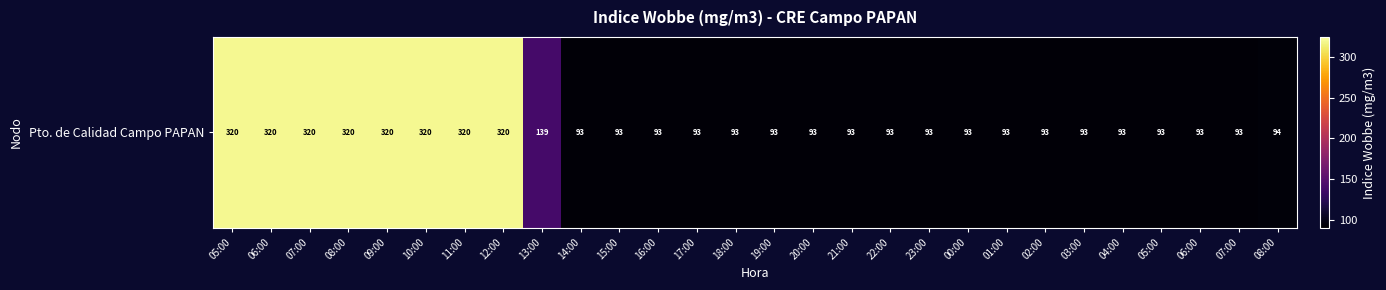

What is the ratio of the value at 11:00 to the value at 03:00?

3.4